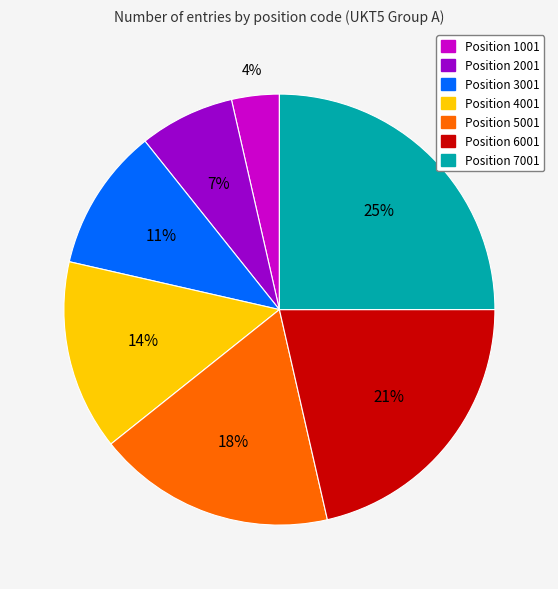

Is there a majority slice in this chart?

No